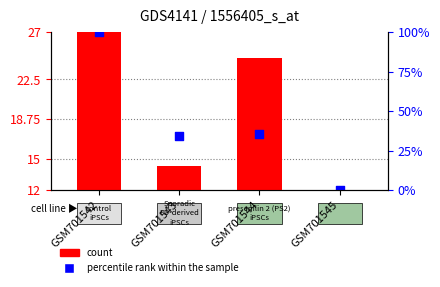

At how many categories does at least one series exceed 11?

4